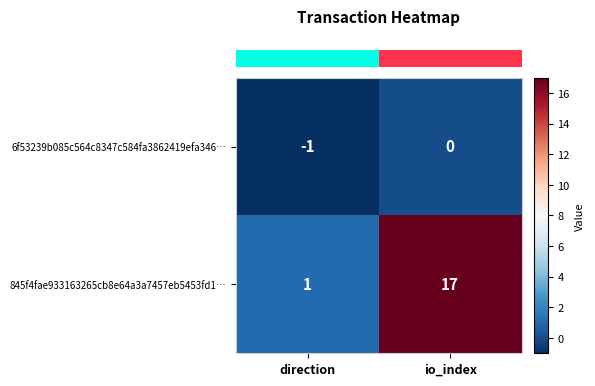

List the labels in order of 845f4fae933163265cb8e64a3a7457eb5453fd1… value, largest first.

io_index, direction